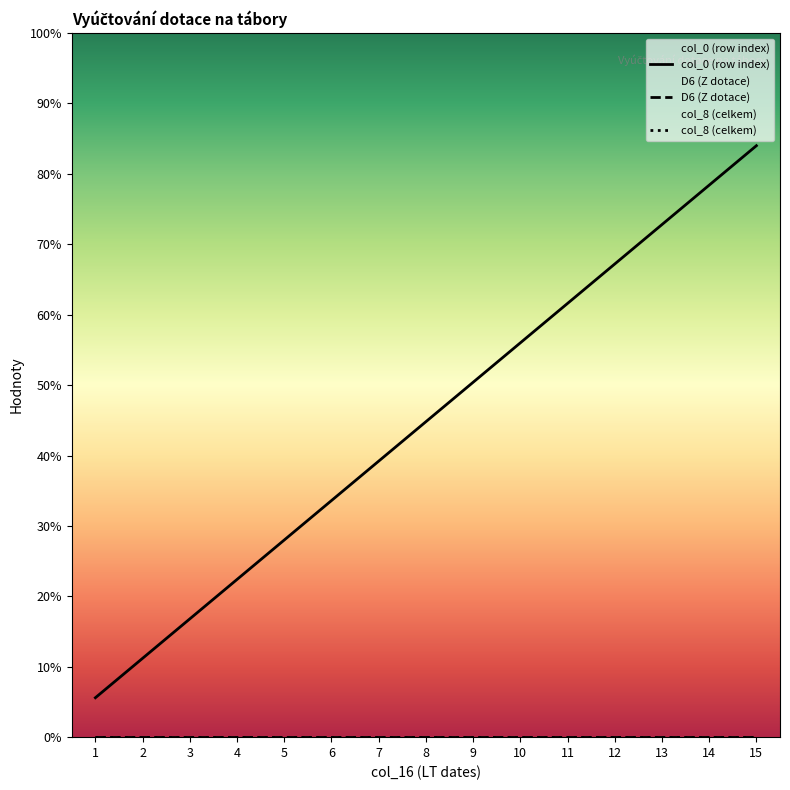

List the series in order of their peak value, lowest first.

D6 (Z dotace), col_8 (celkem), col_0 (row index)